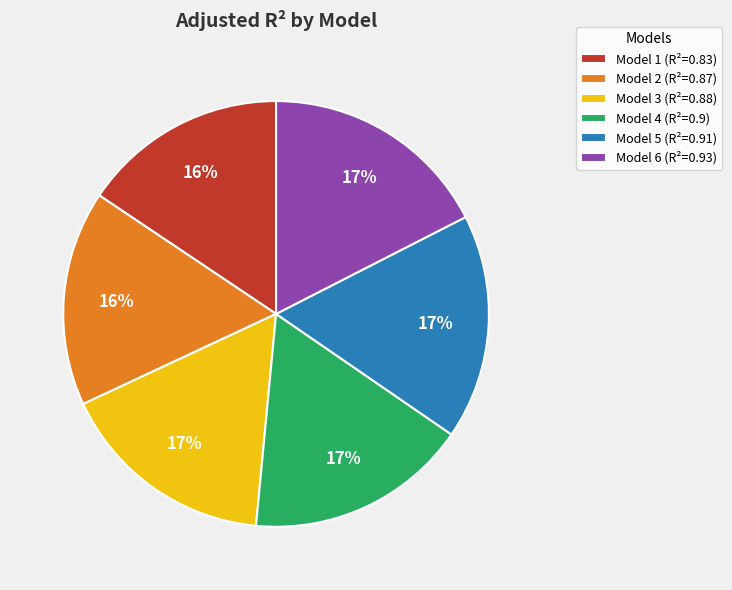

Which has a higher value, Model 2 (R²=0.87) or Model 6 (R²=0.93)?

Model 6 (R²=0.93)